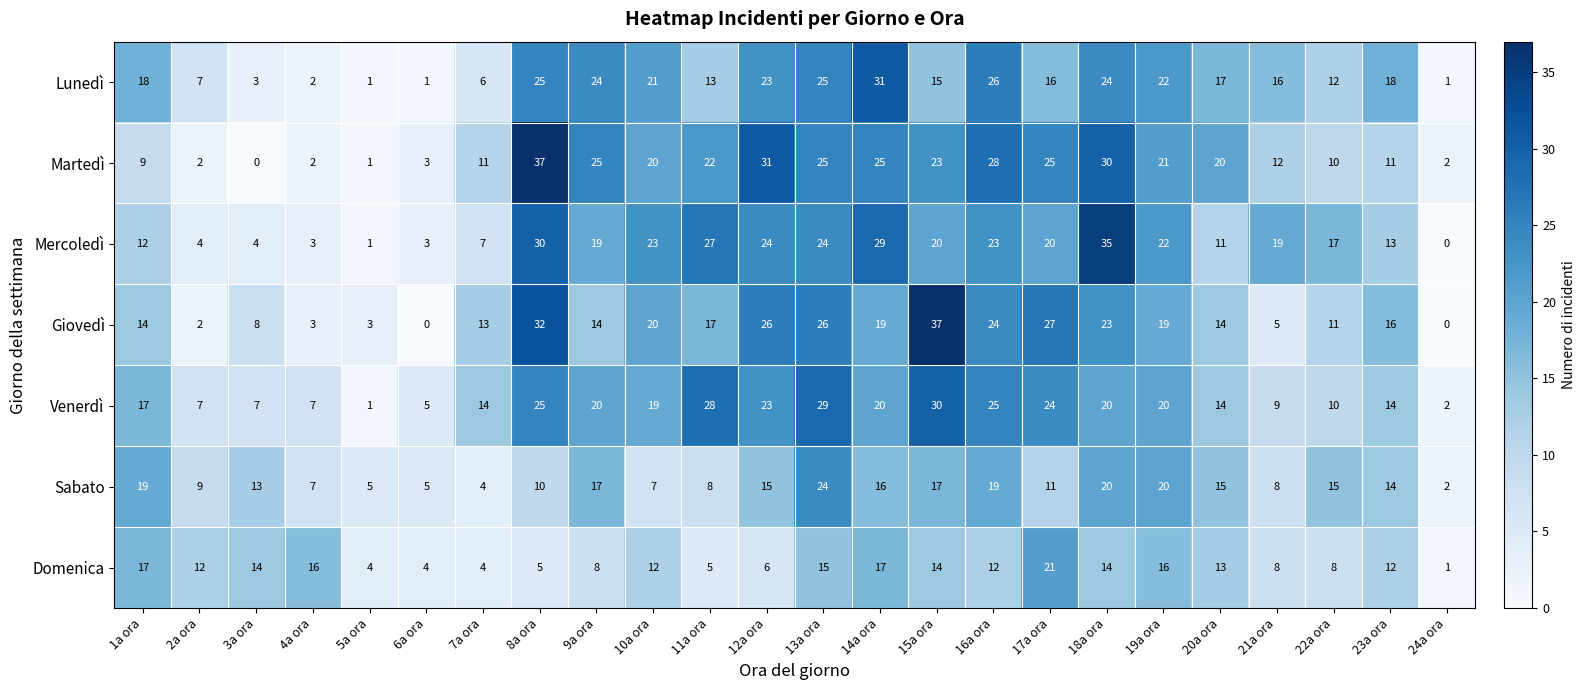

What is the total value across all series at 16a ora?

157